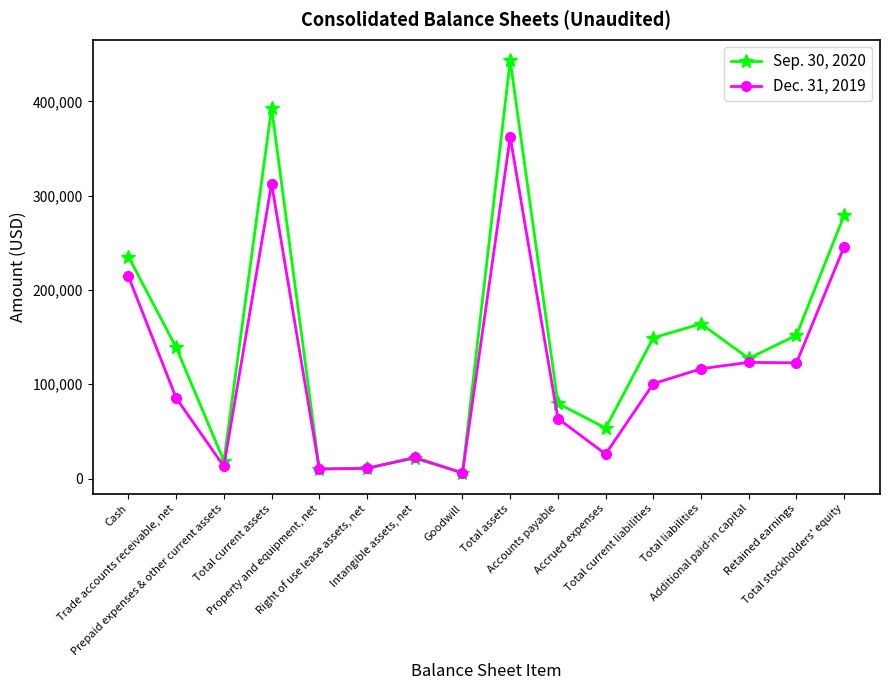

How many lines are shown in the chart?

2